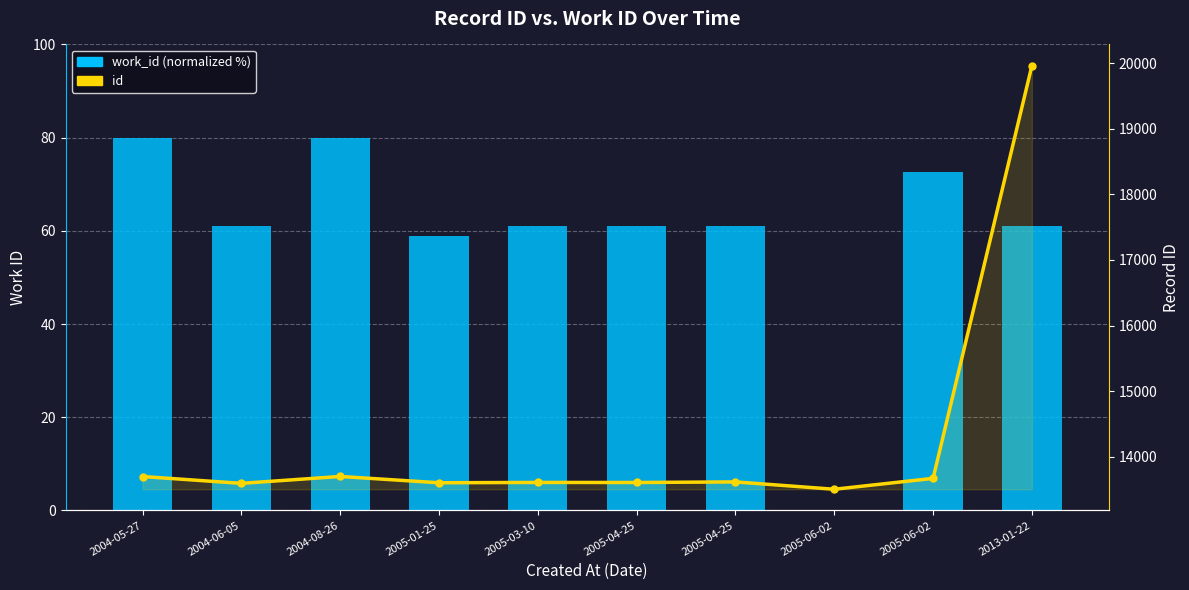

Reading left to right, list all the values displayed in this chart.

work_id (normalized %): 80.0	61.1	80.0	58.9	61.1	61.1	61.1	0.0	72.6	61.1
id: 13699.0	13595.0	13700.0	13604.0	13609.0	13608.0	13617.0	13505.0	13671.0	19960.0